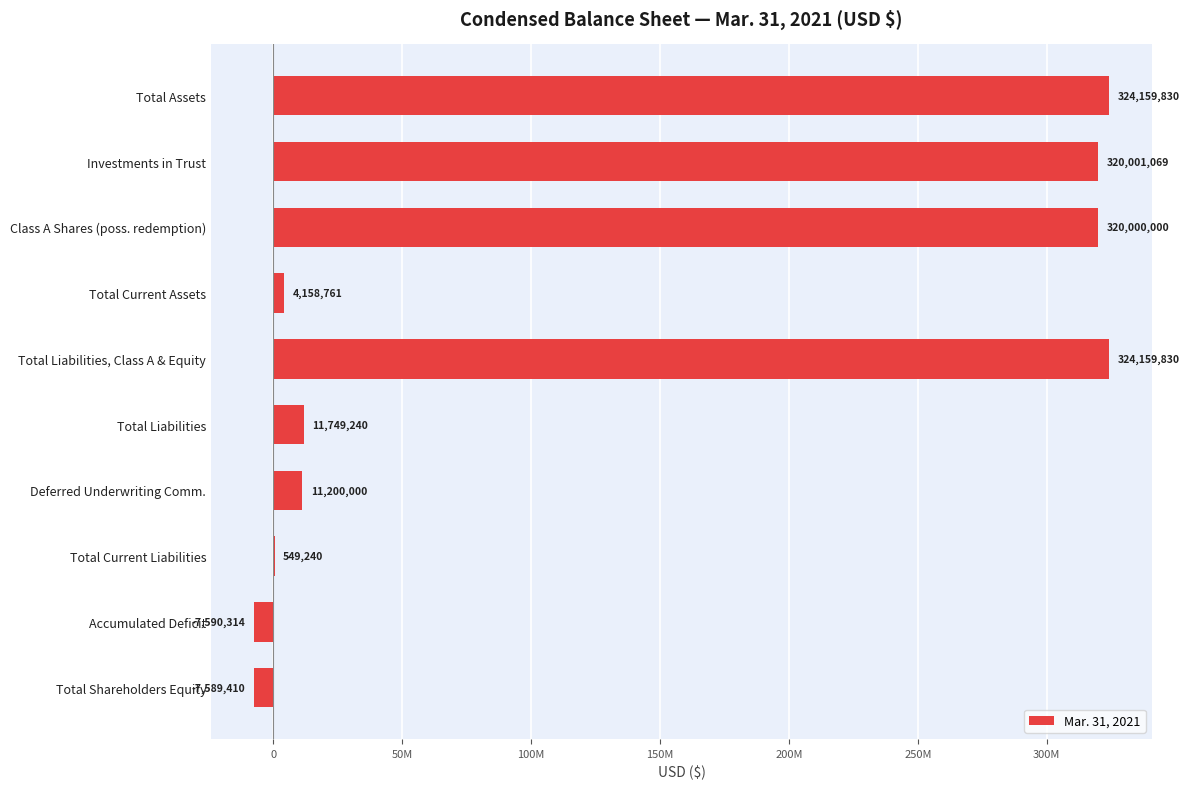

What is the greatest value displayed?

324159830